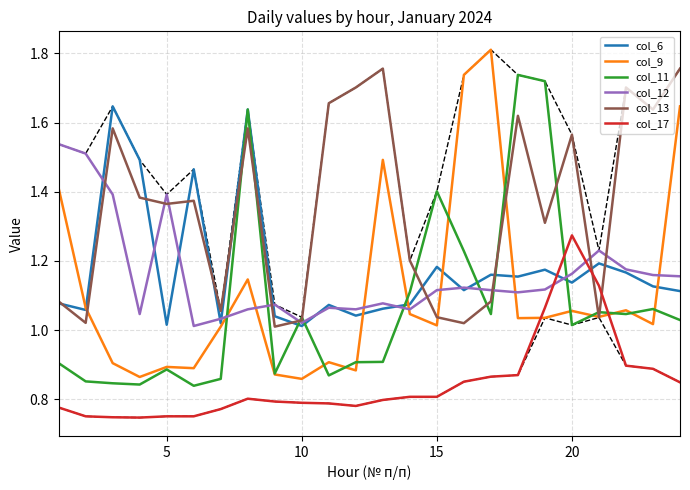

True or false: col_6 and col_17 cross at least once.

True